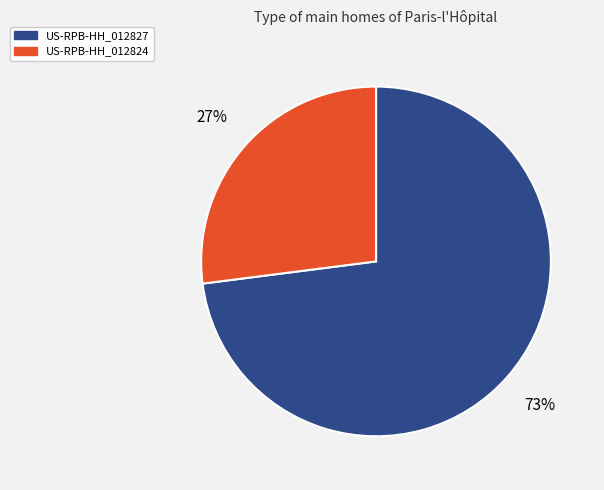

Do US-RPB-HH_012824 and US-RPB-HH_012827 together represent more than half of the pie?

Yes